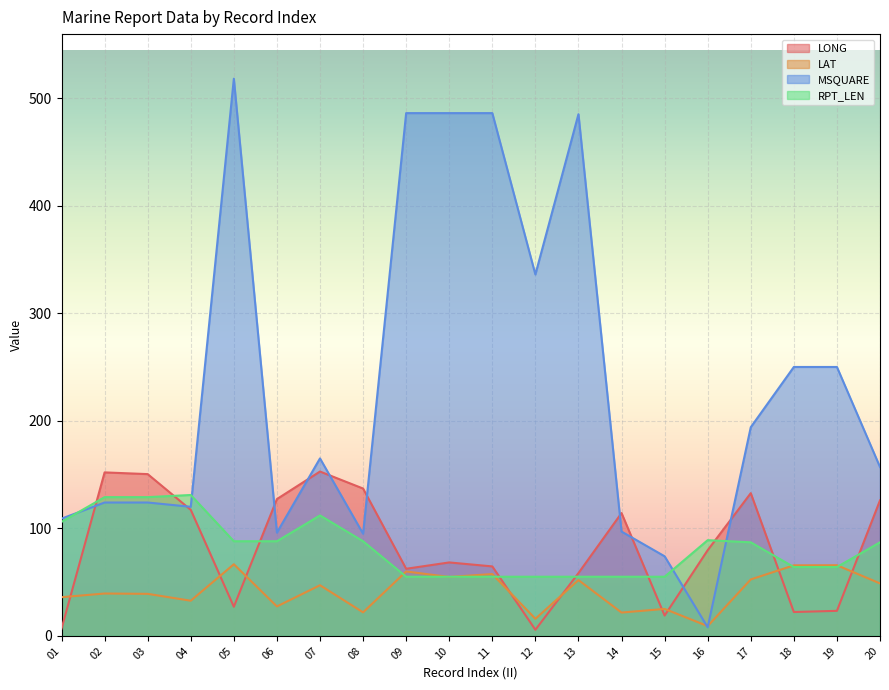

Which has a higher value, 12 or 09?

09